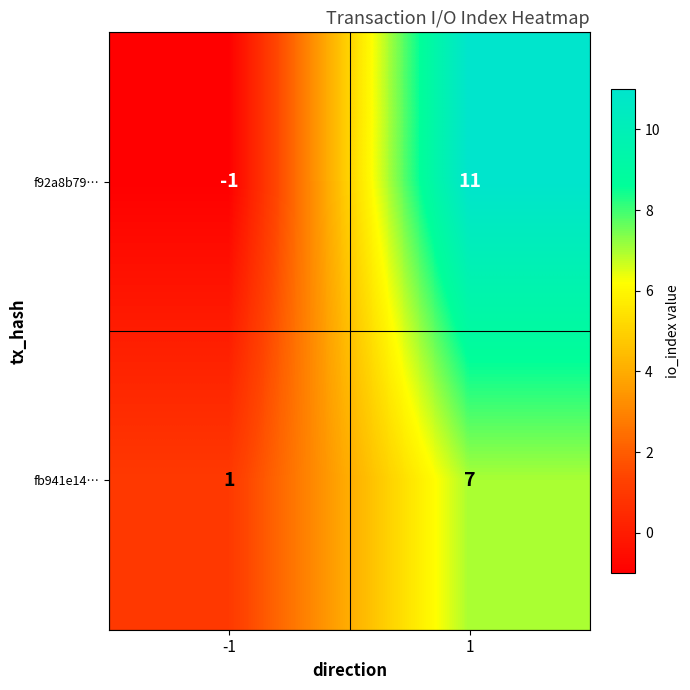

What is the total value across all series at 1?

18